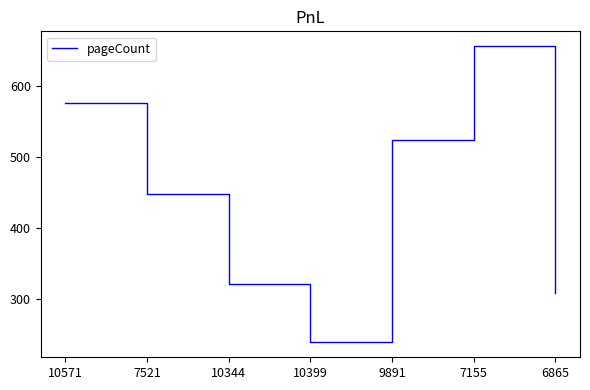

Does the chart have visible grid lines?

No